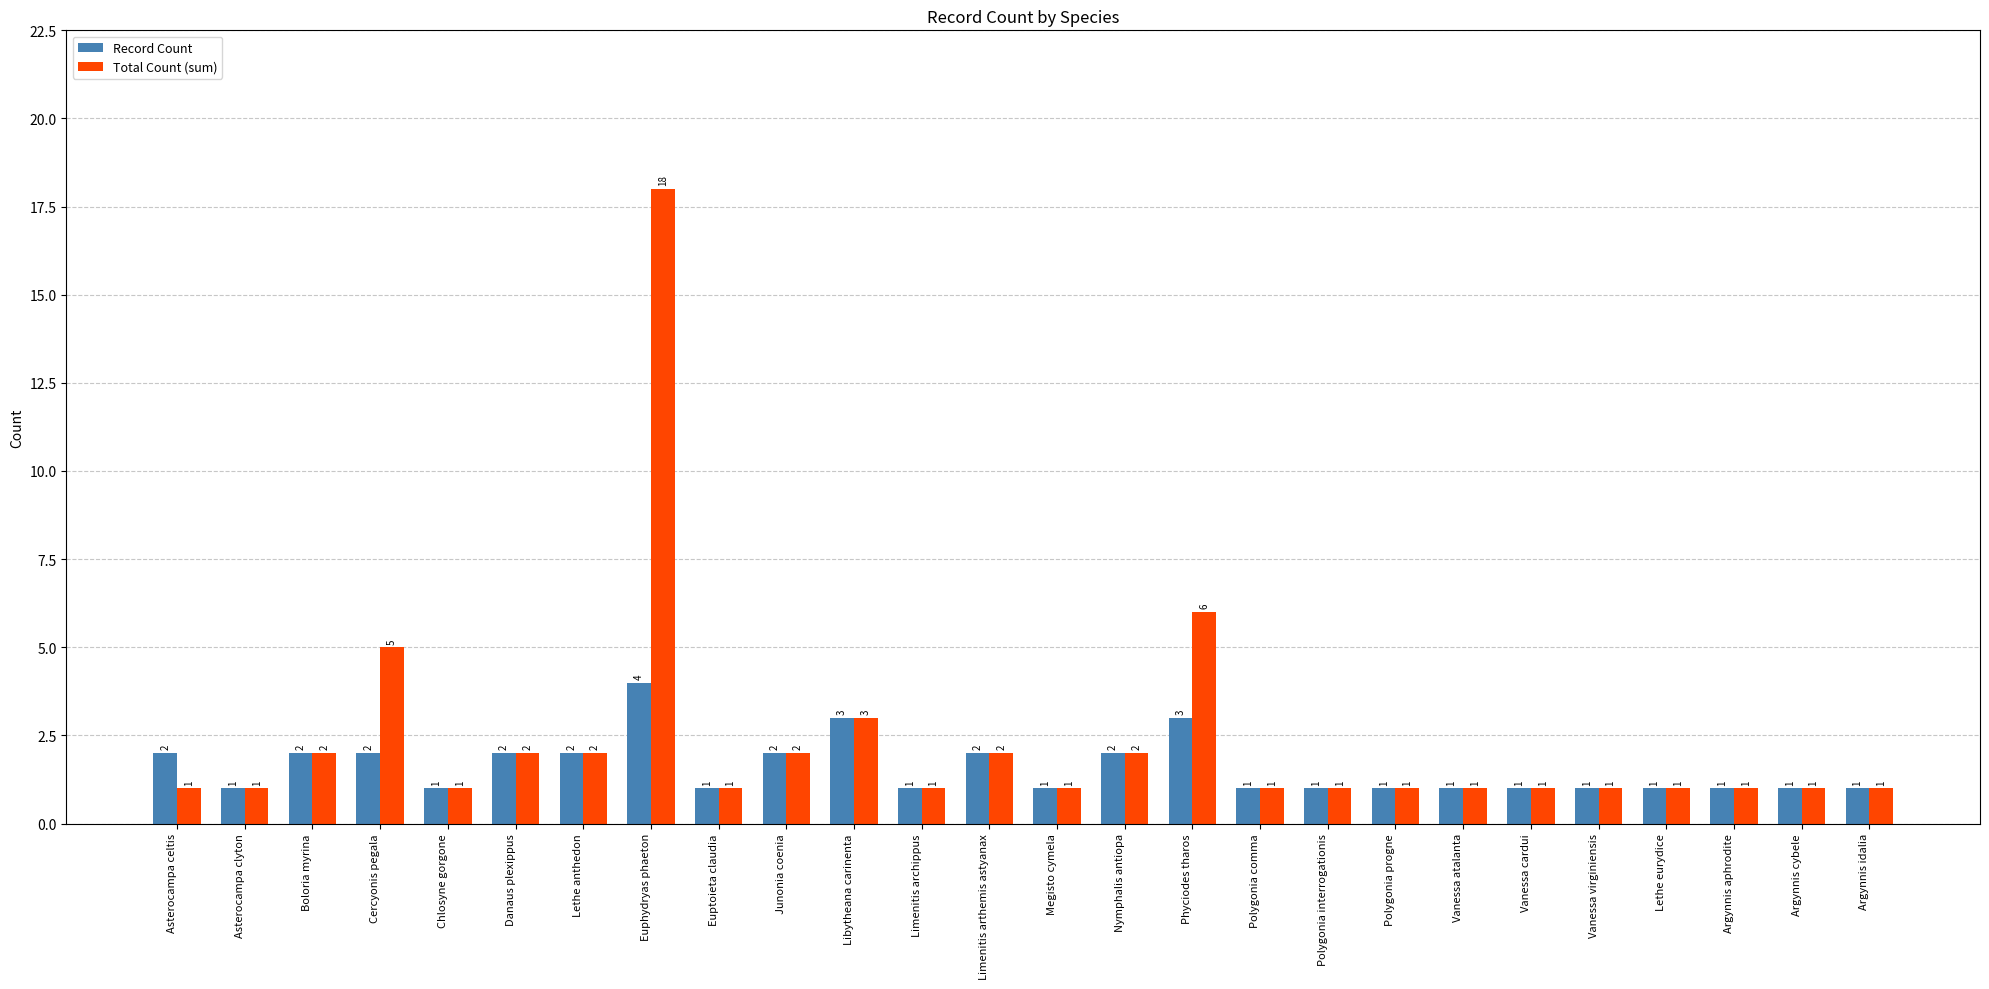

At how many categories does at least one series exceed 8?

1